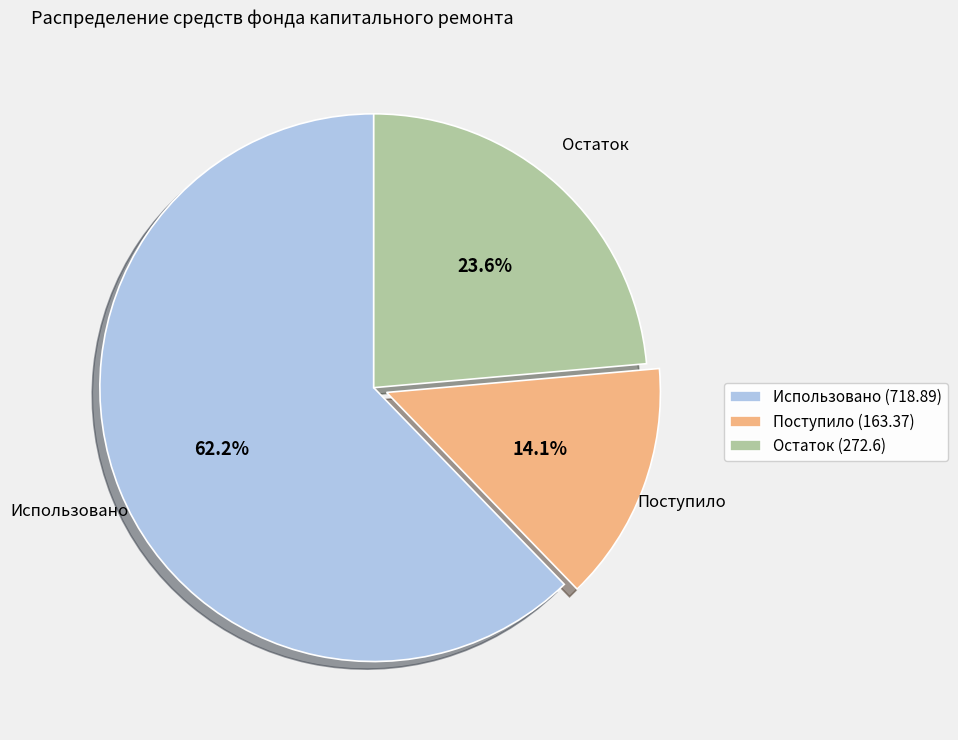

How many slices are in this pie chart?

3